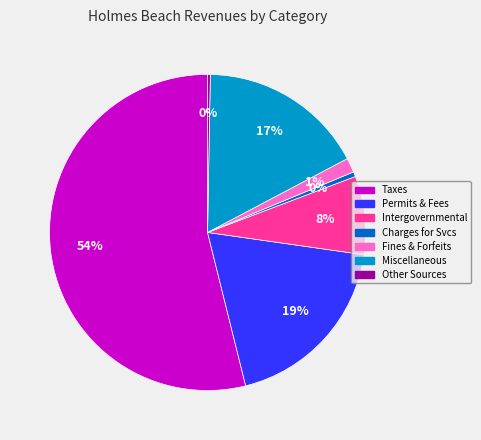

Which slice is the largest?

Taxes